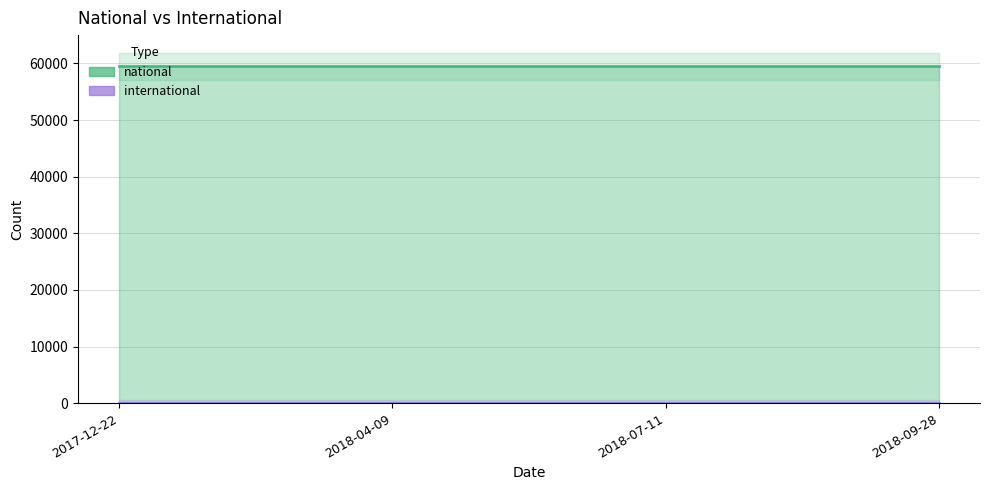

What position from the right is 2018-07-11?

2